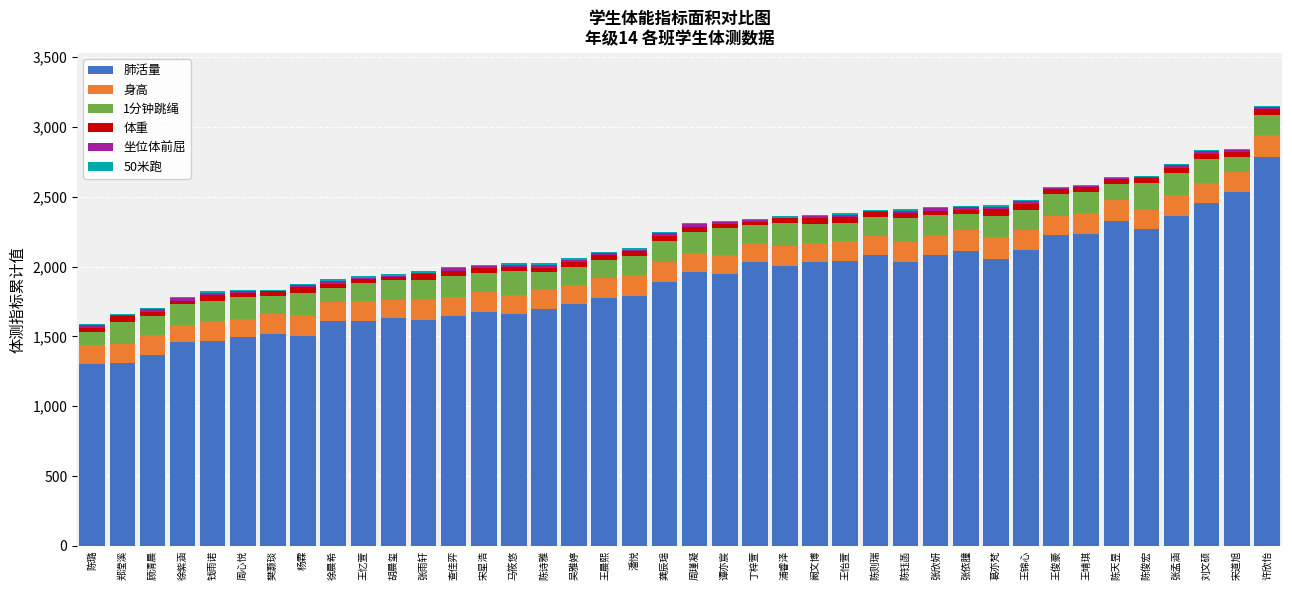

What is the maximum value for 肺活量?

2787.0